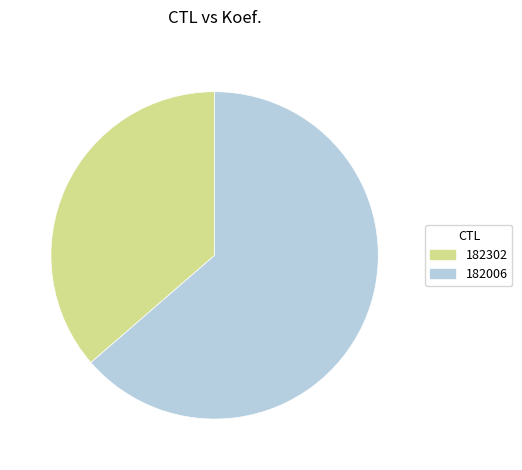

Between 182006 and 182302, which is larger?

182006